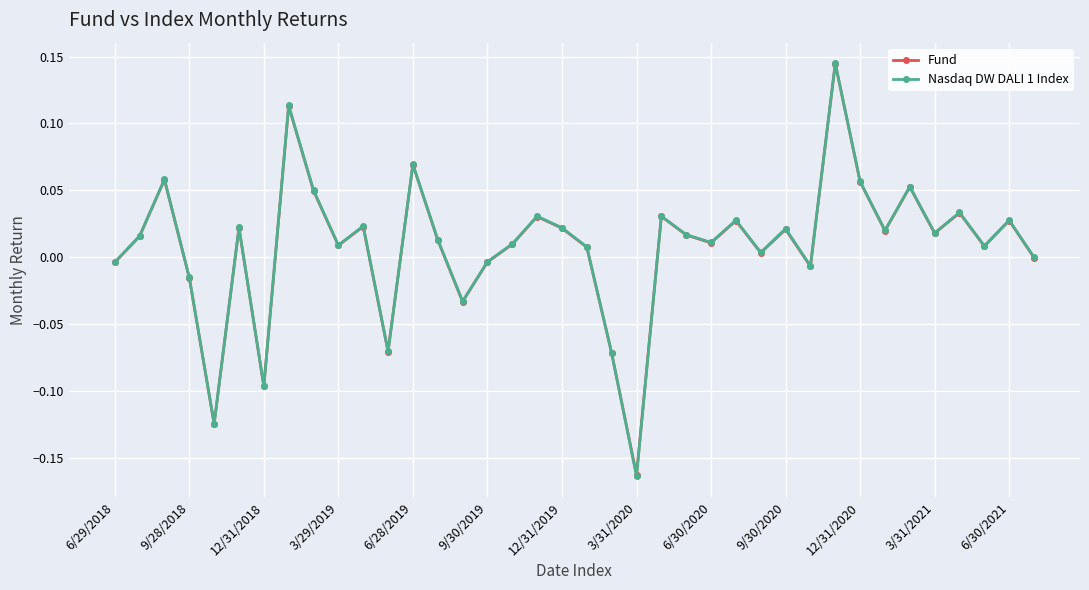

Which series has the widest spread of values?

Nasdaq DW DALI 1 Index